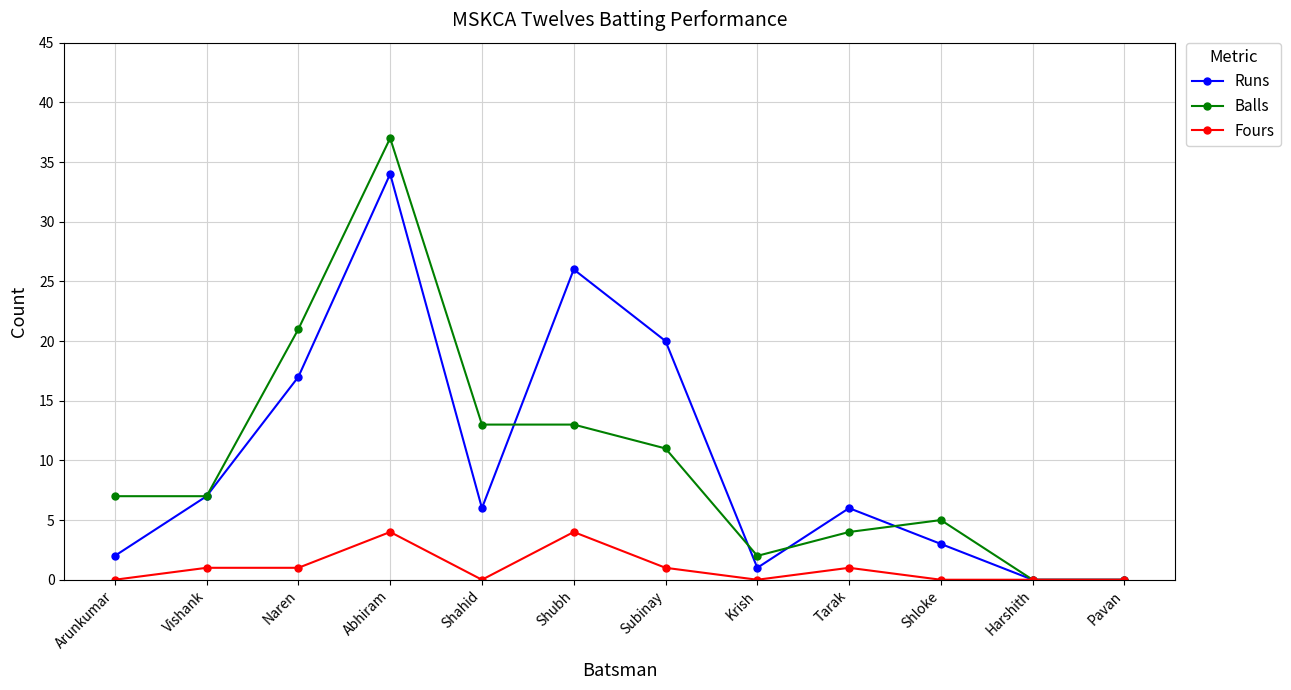

What is the maximum value for Fours?

4